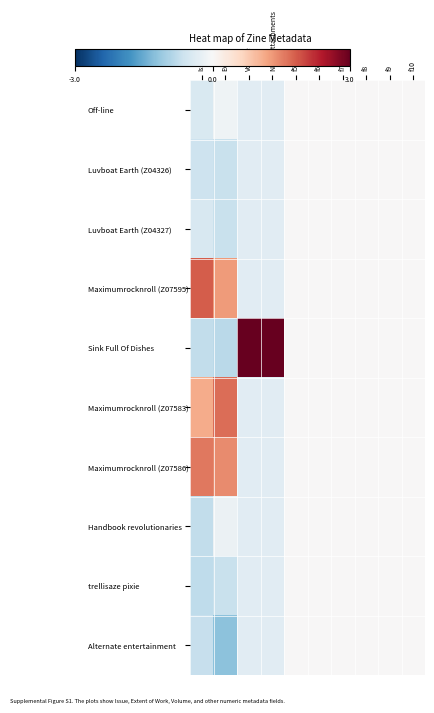

At how many categories does at least one series exceed 0?

4